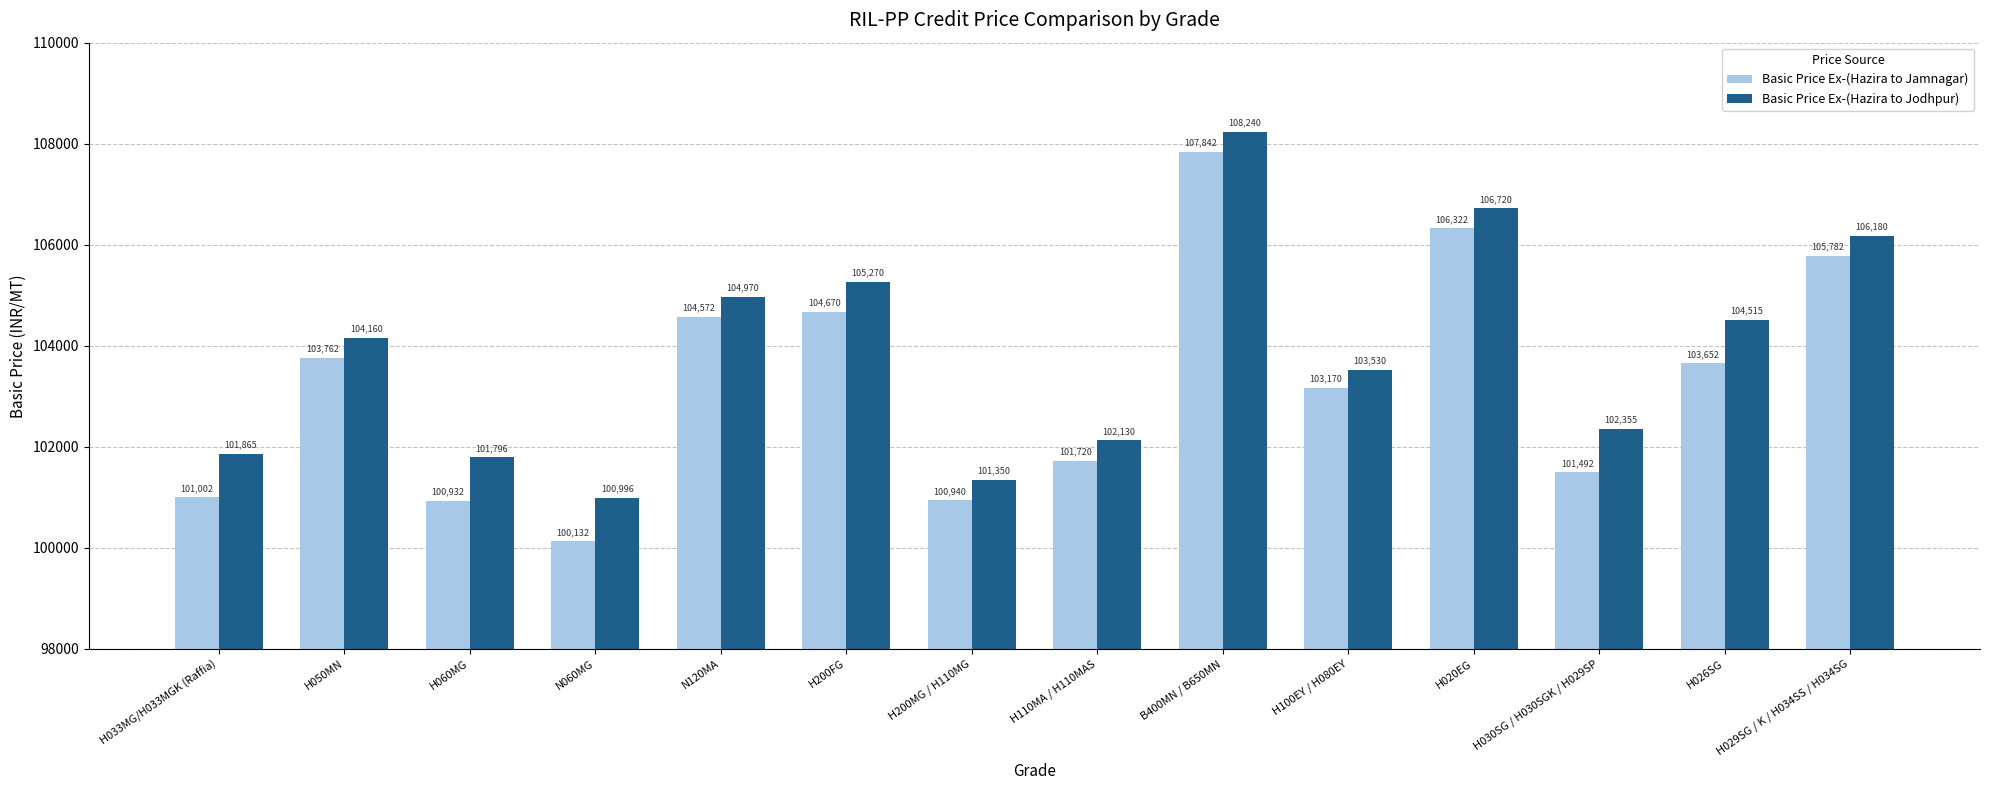

What is the maximum value for Basic Price Ex-(Hazira to Jodhpur)?

108240